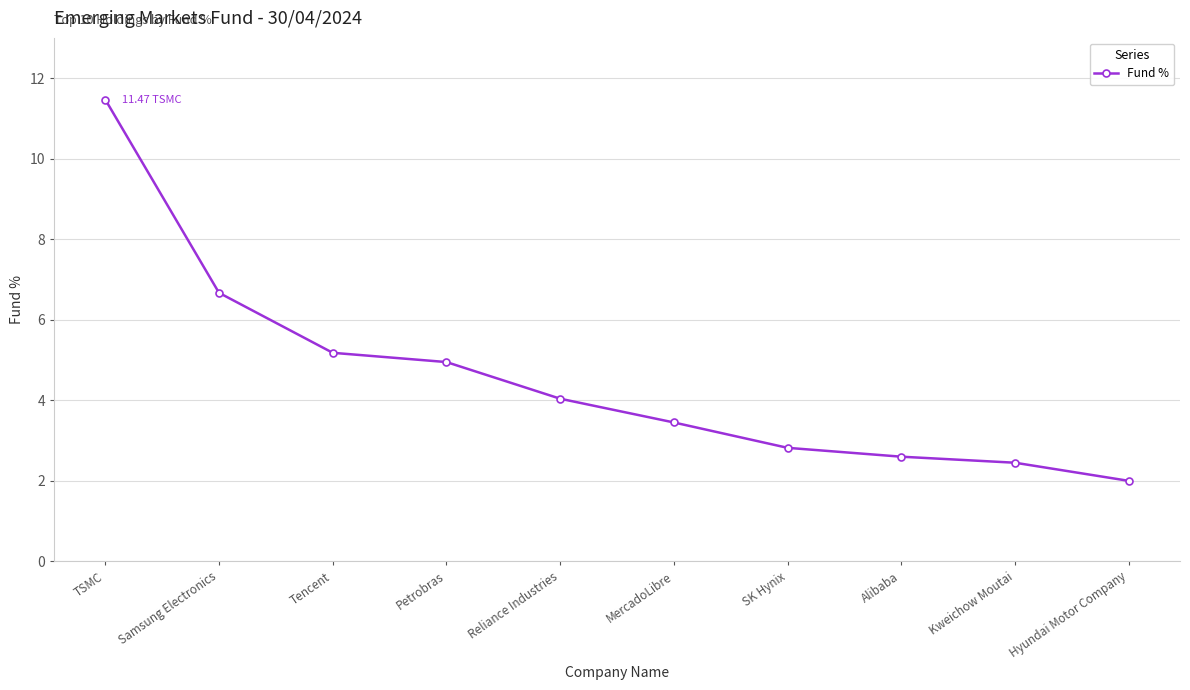

What is the maximum value shown in the chart?

11.5